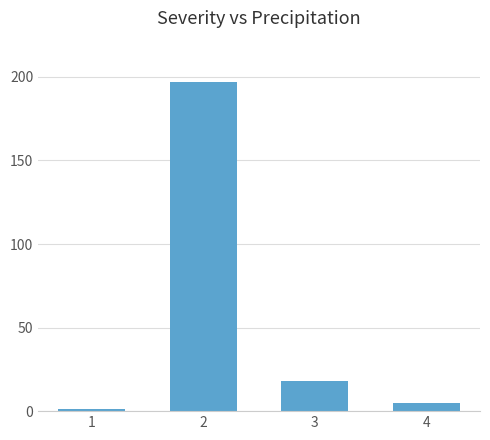

Reading left to right, list all the values displayed in this chart.

1=1	2=197	3=18	4=5